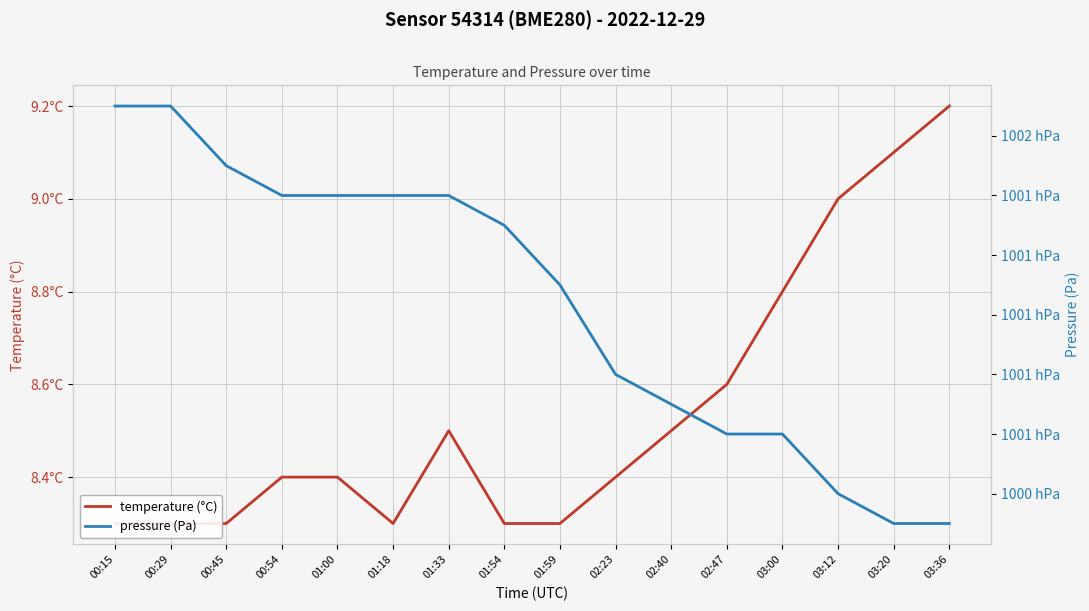

What is the minimum value for pressure (Pa)?

100030.0